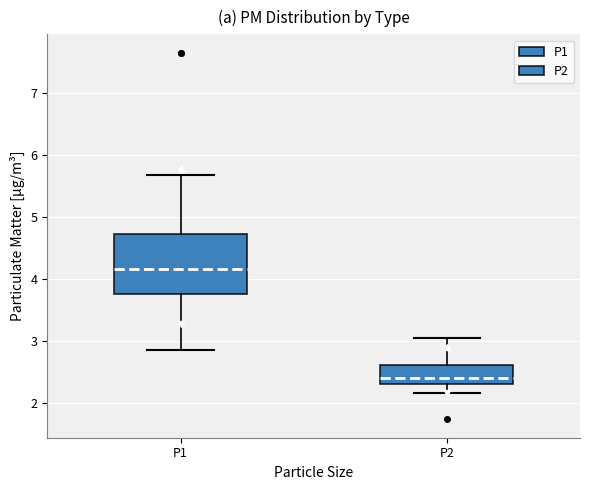

Where does the median line of the box for P2 sit on the y-axis? The values are not printed on the chart, so give them approximately, as read against the axis.

2.4